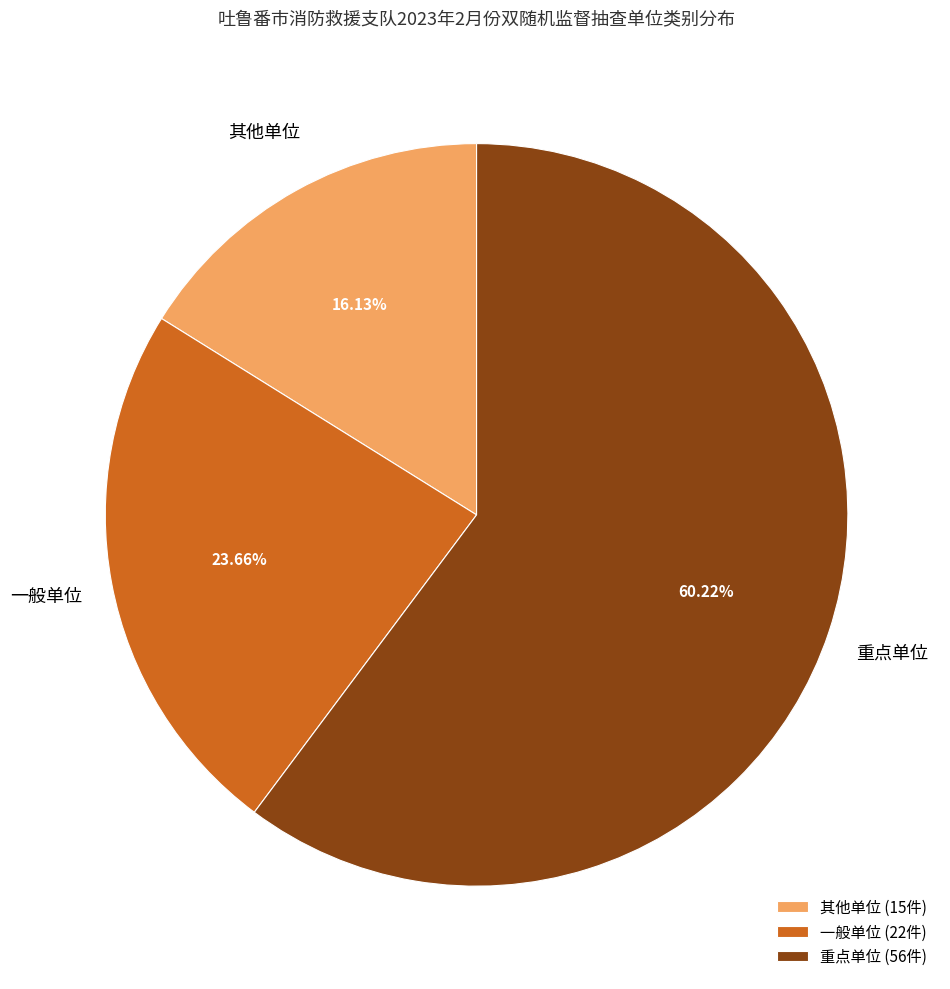

Is 其他单位 the majority of the pie?

No